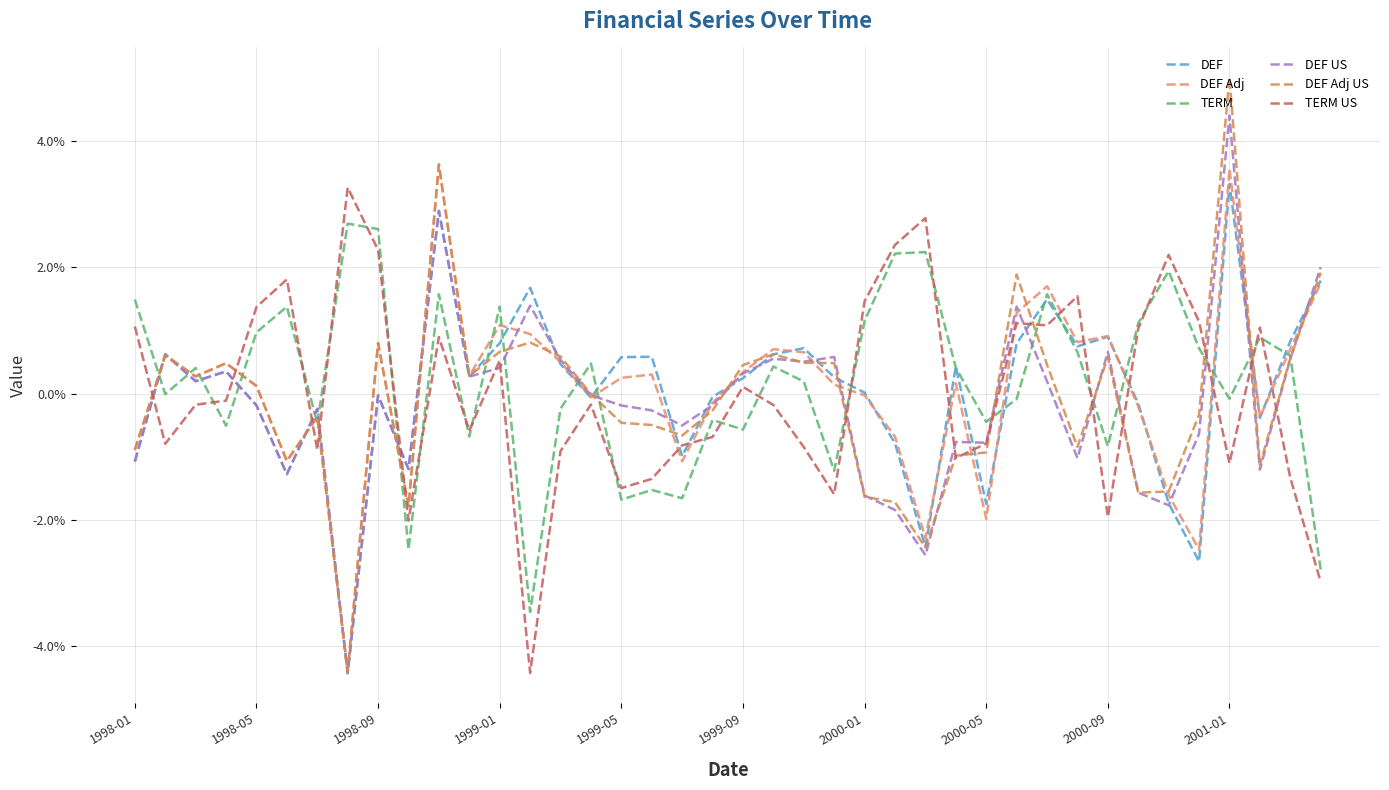

How many interior local peaks does the DEF series have?

12